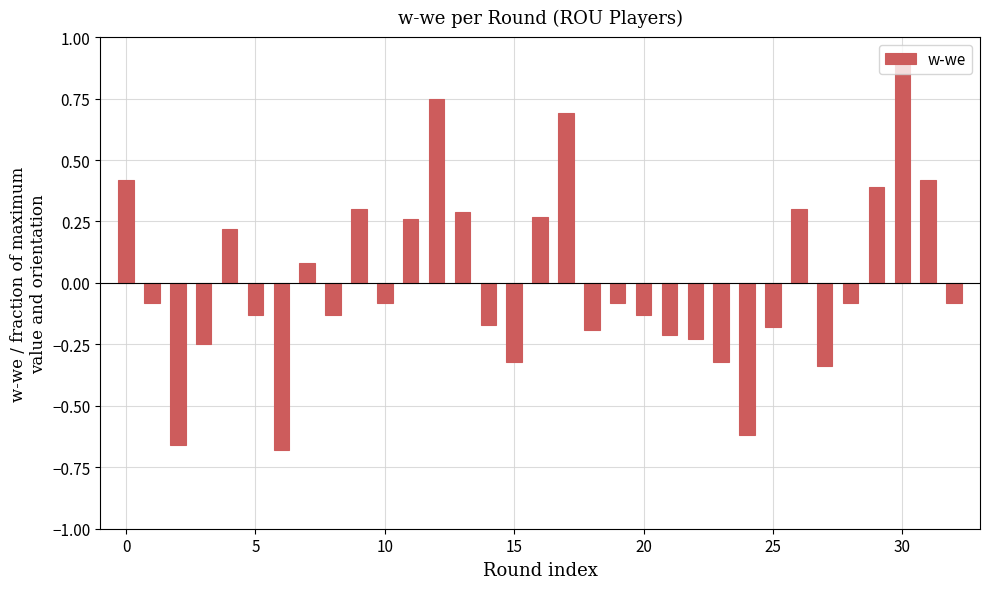

What is the difference between the second highest and minimum values?

1.4